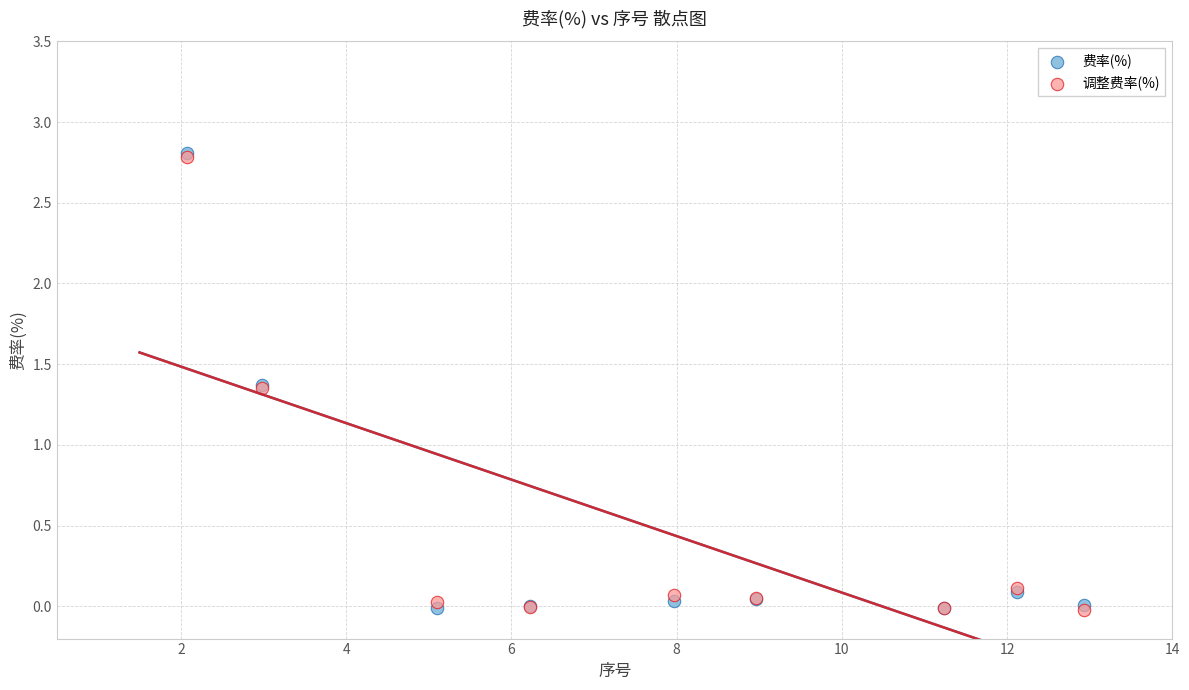

What are all the series names shown in the legend?

费率(%), 调整费率(%)